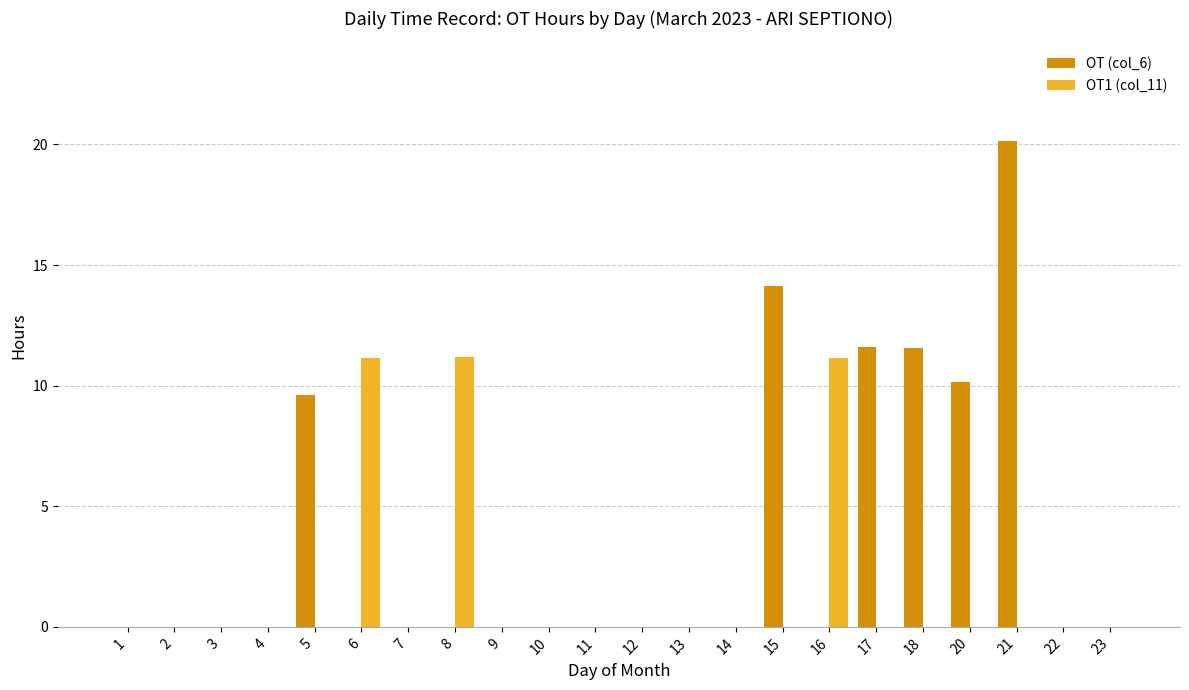

Are the bars horizontal?

No